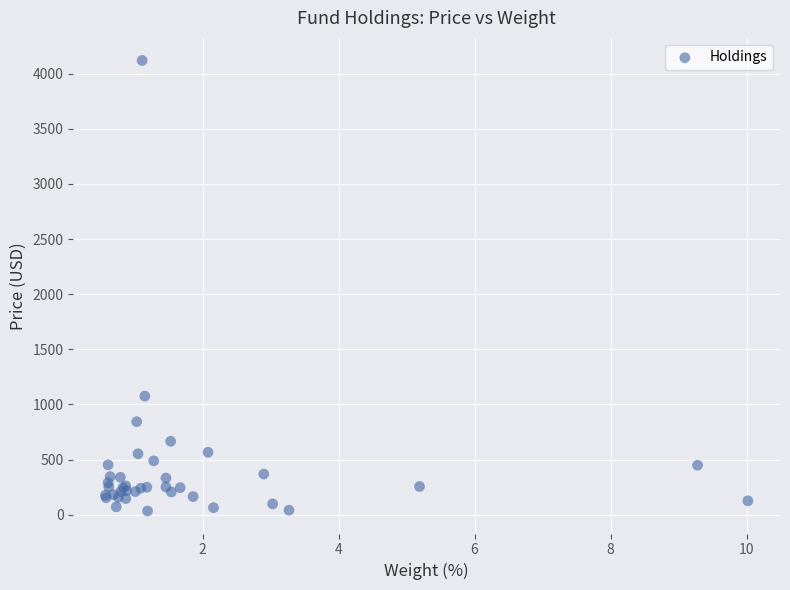

What Y value in the scatter plot is closest to 2076?

1076.0